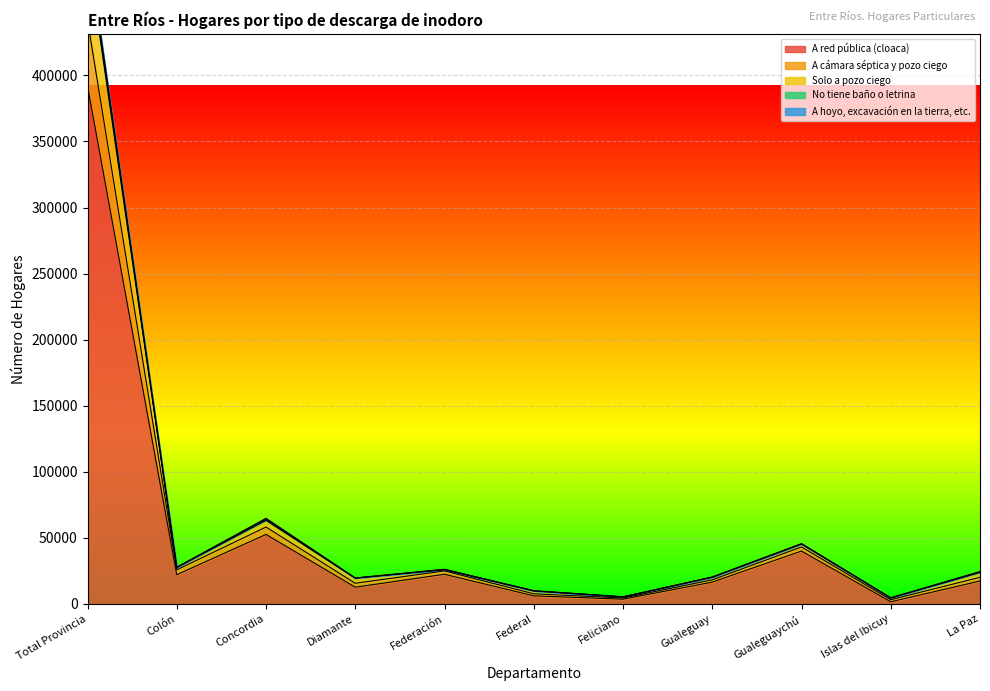

True or false: A red pública (cloaca) and A cámara séptica y pozo ciego cross at least once.

False